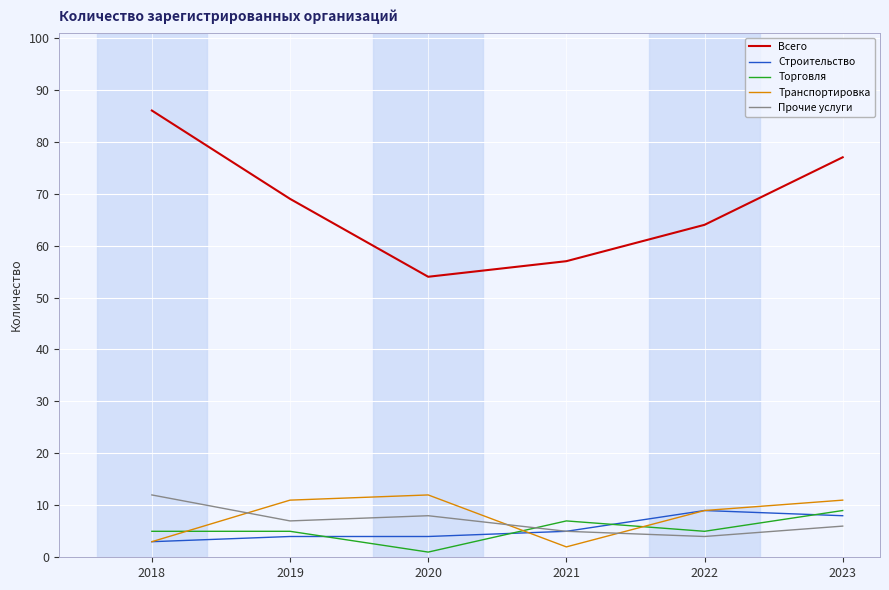

What is the spread (max minus min) of values at 2019?

65